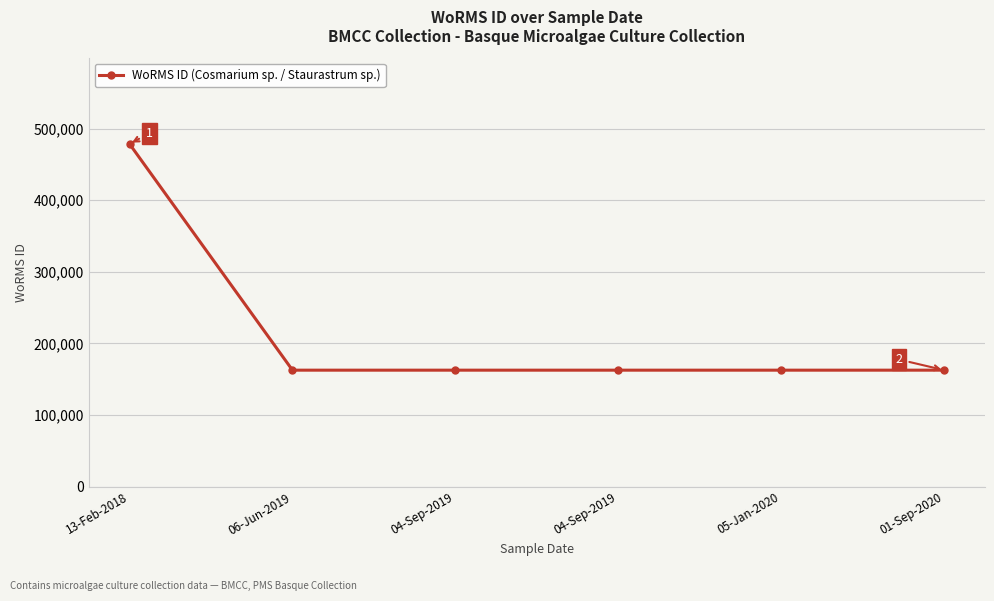

List the labels in order of value, smallest first.

06-Jun-2019, 04-Sep-2019, 04-Sep-2019, 05-Jan-2020, 01-Sep-2020, 13-Feb-2018